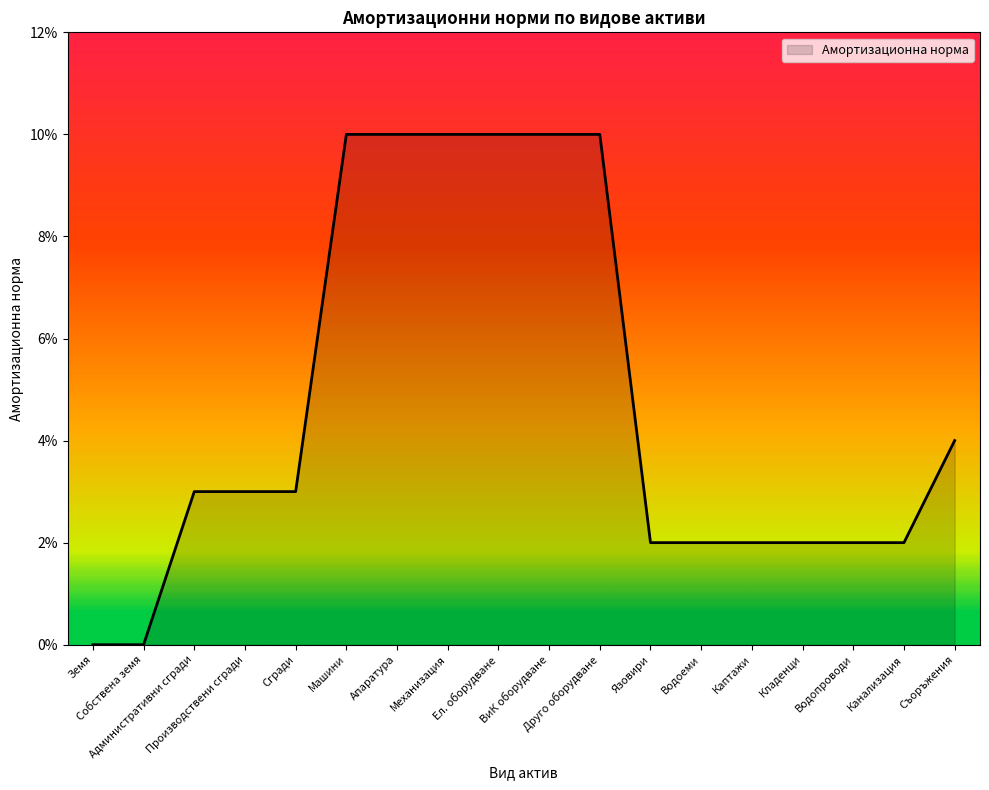

Is this an area chart (filled region under the line)?

Yes